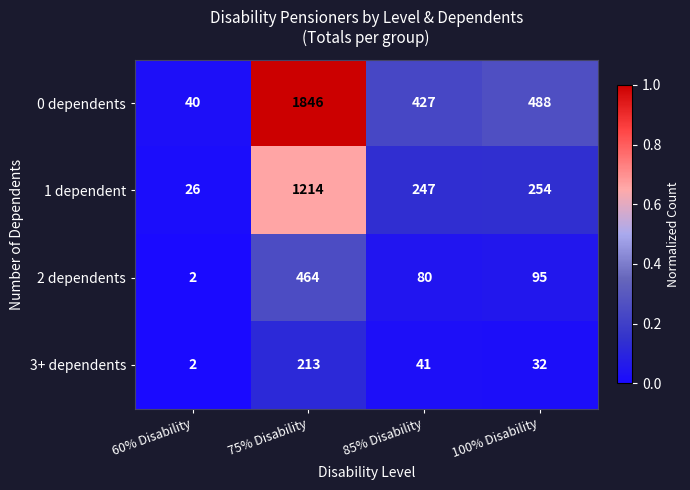

What is the sum of the 0 dependents values at 85% Disability and 100% Disability?

915